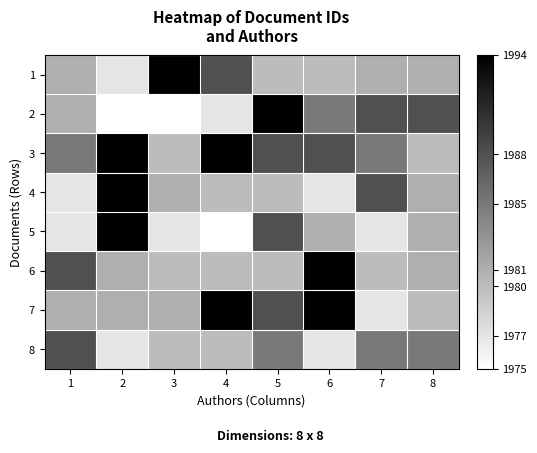

Between 5 and 2, which is larger?

5